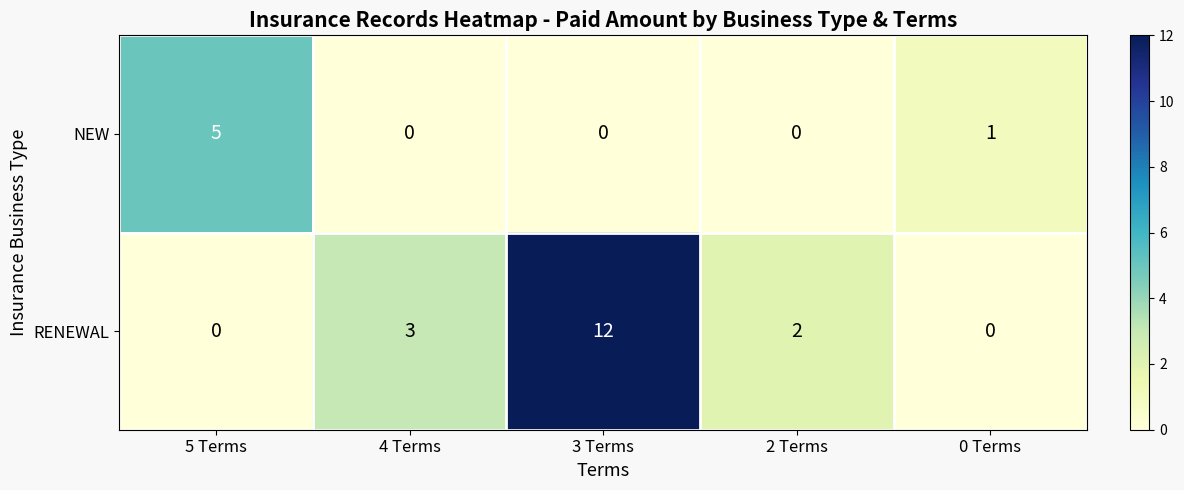

At which label does RENEWAL reach its peak?

3 Terms